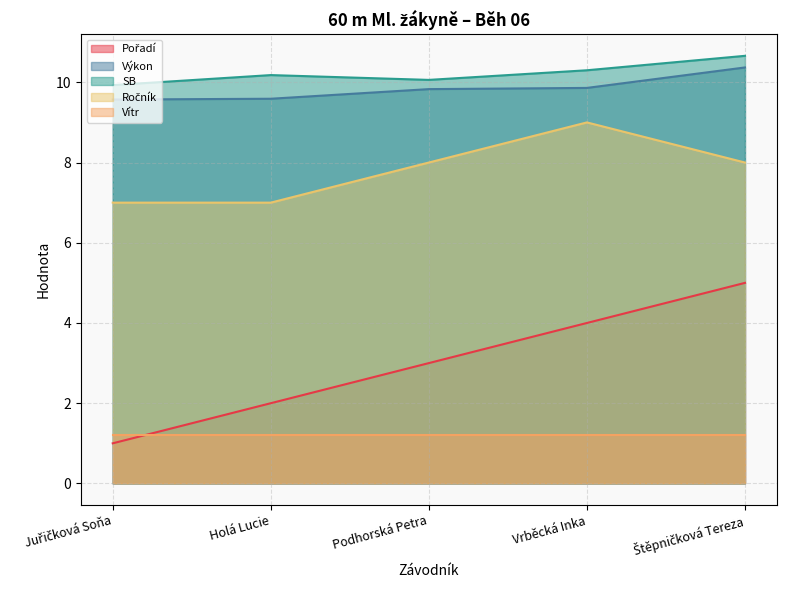

What is the spread (max minus min) of values at Podhorská Petra?

8.9